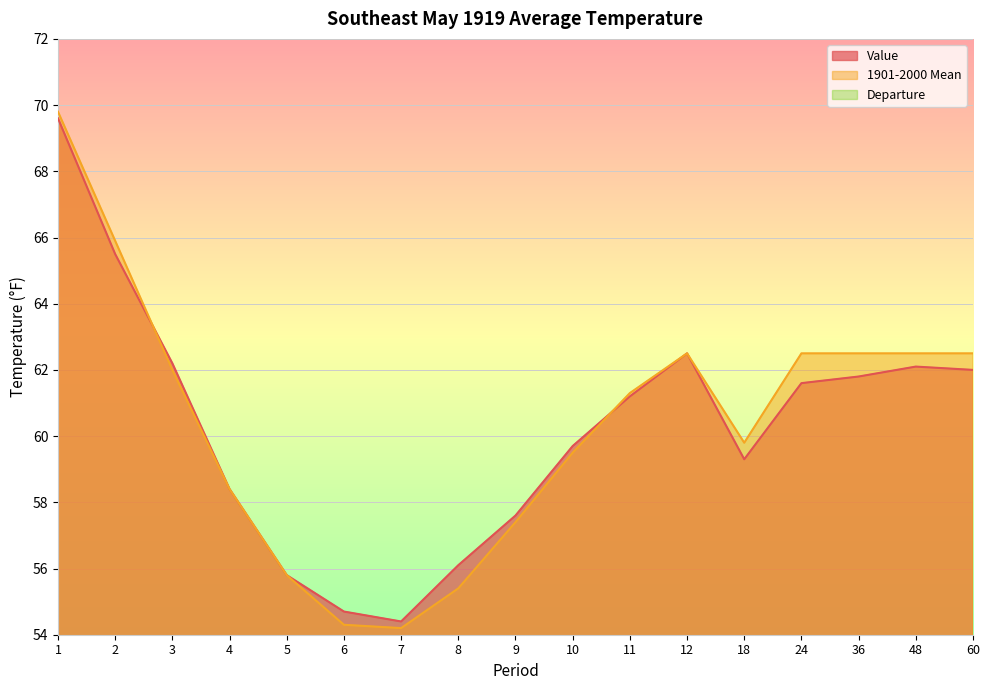

Between 36 and 24, which is larger?

36